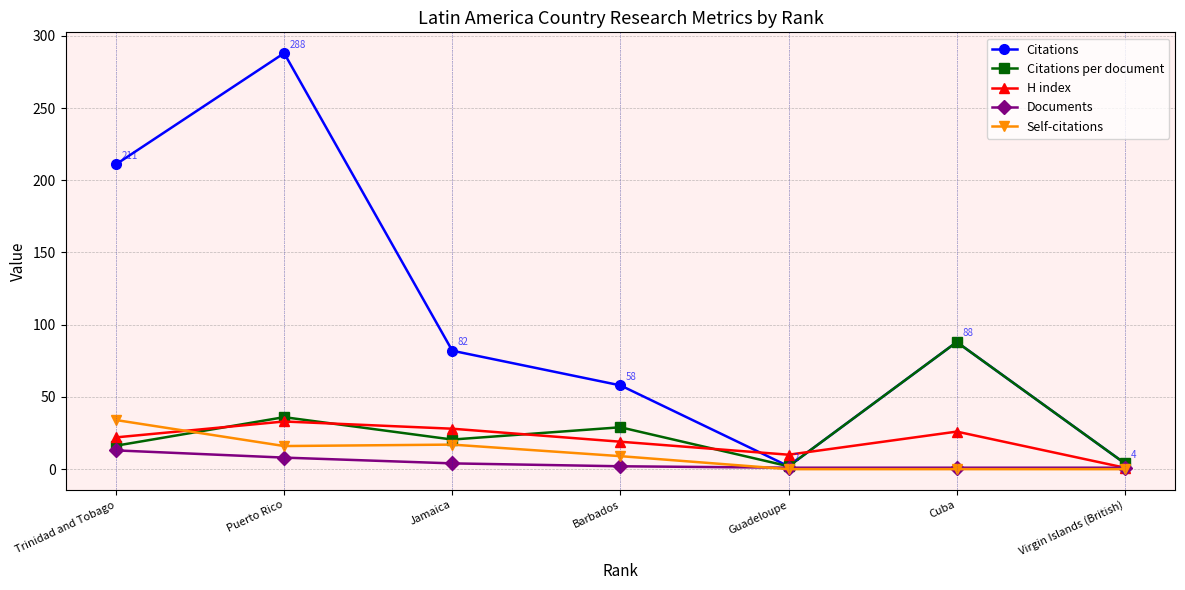

How many interior local peaks does the Citations series have?

2